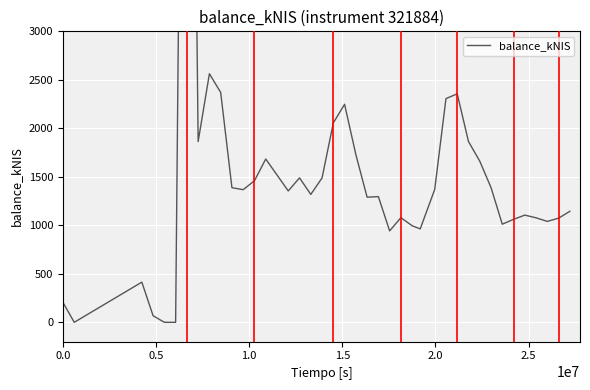

The value at 16 is 266.5. True or false?

False